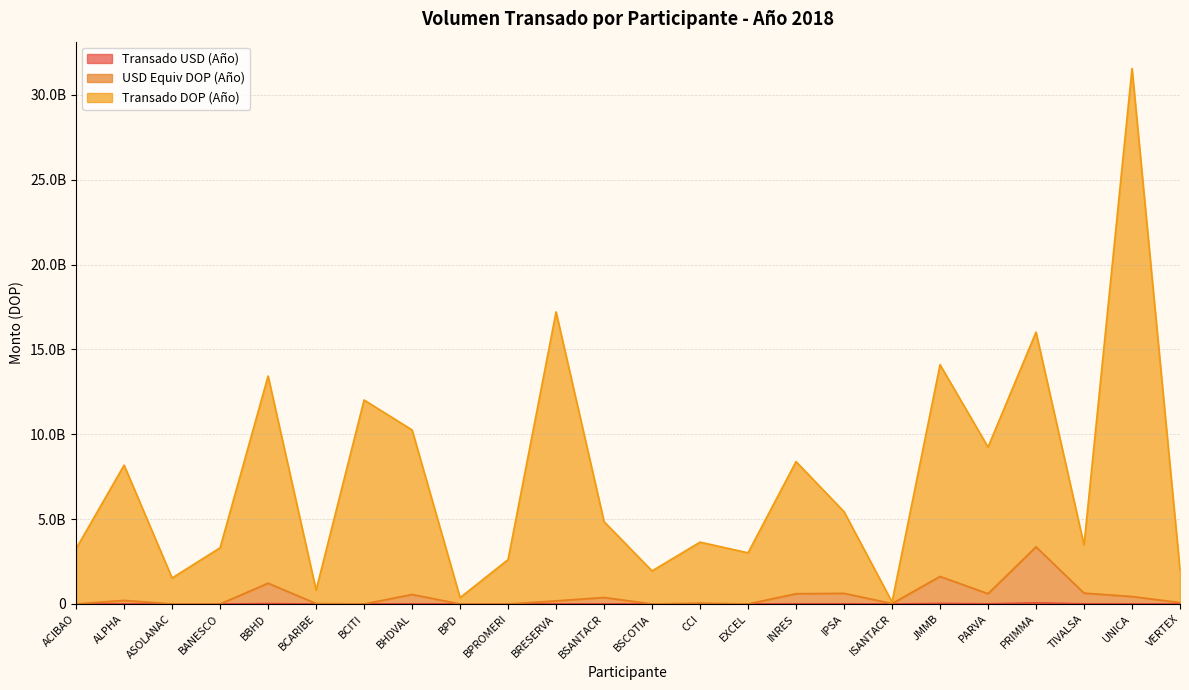

The USD Equiv DOP (Año) series shows -1499172630.0 at BPROMERI. True or false?

False